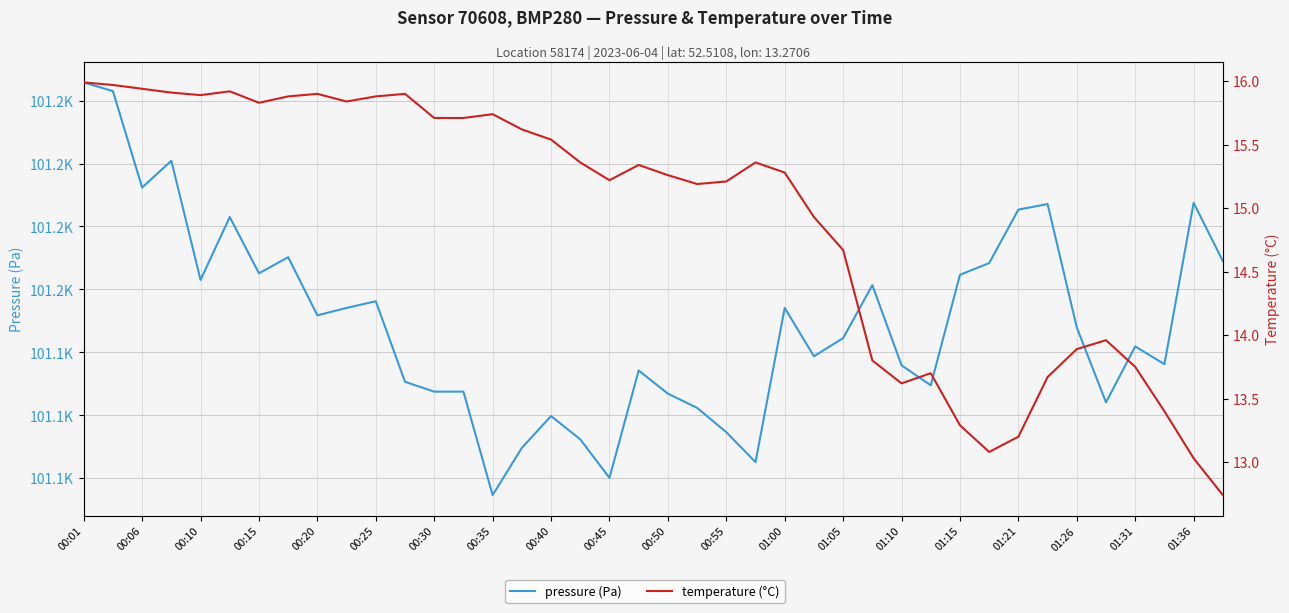

How many interior local valleys does the temperature (°C) series have?

7